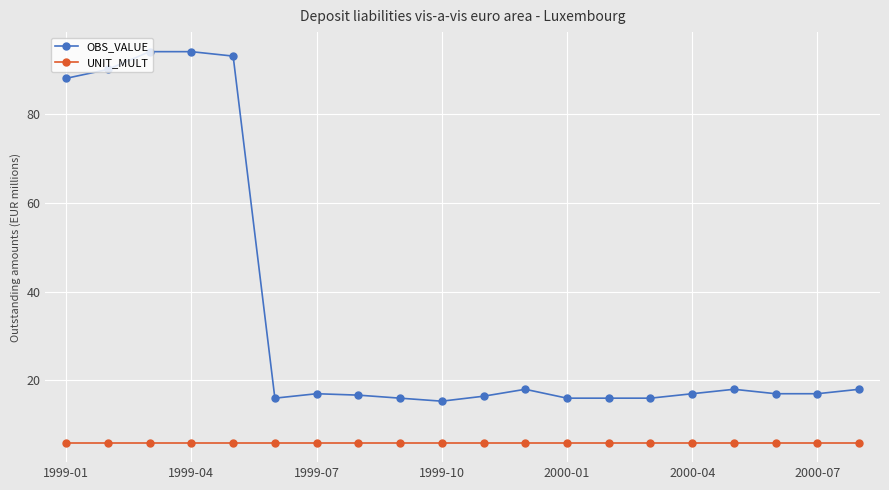

What is the difference between the second highest and second lowest values in the OBS_VALUE series?

78.0